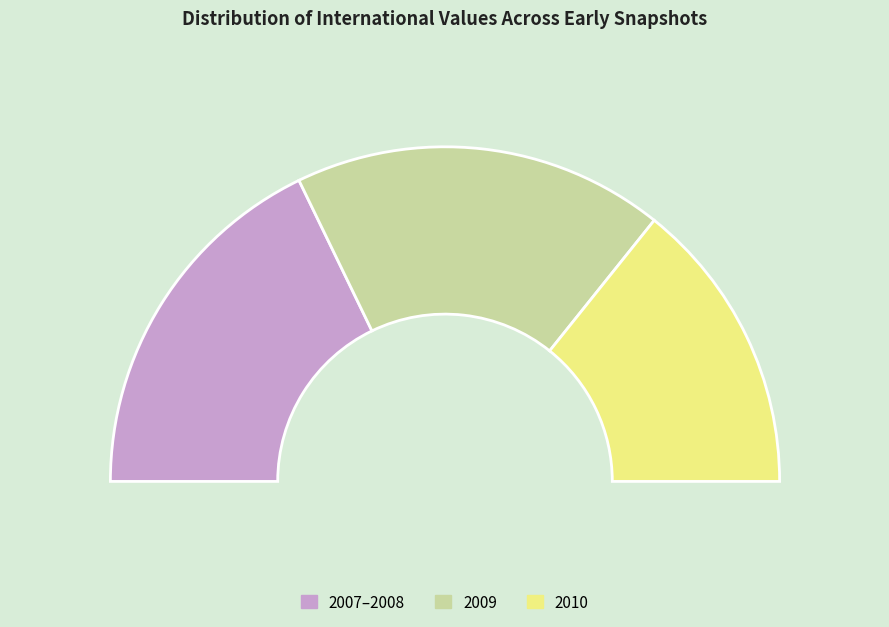

What is the largest slice in the pie chart?

2010-11-17